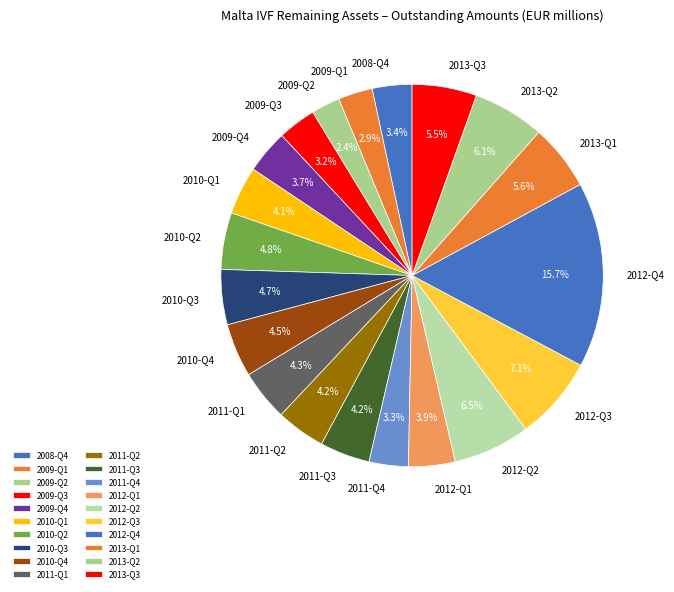

Is it true that 2013-Q1 is 6% of the pie?

True